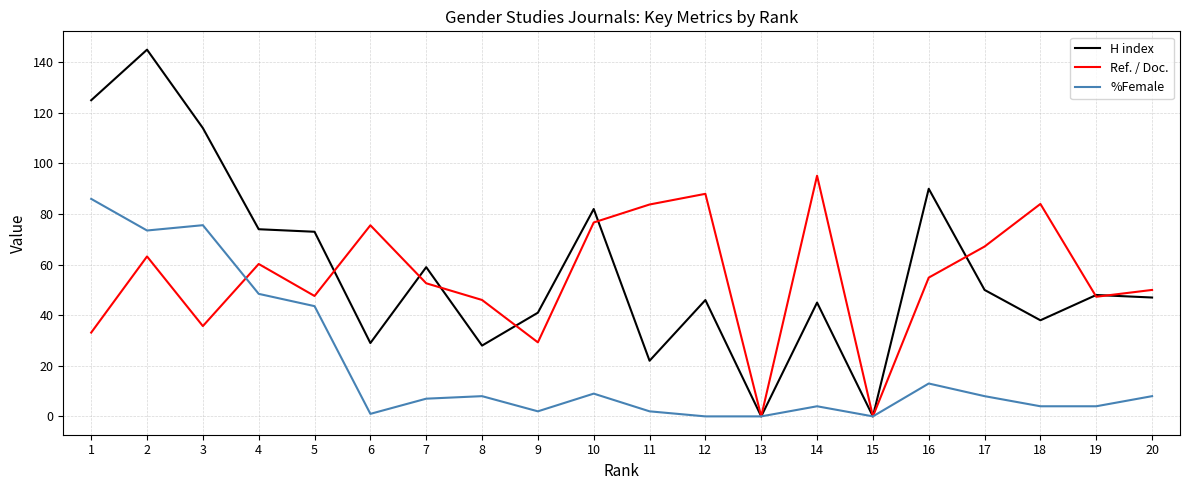

What is the sum of the %Female values at 1 and 15?

86.0